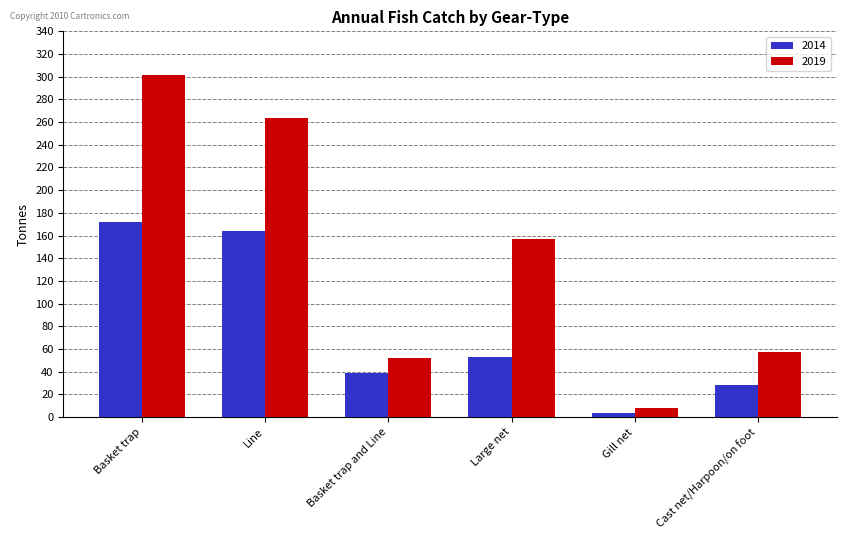

What position from the left is Line?

2